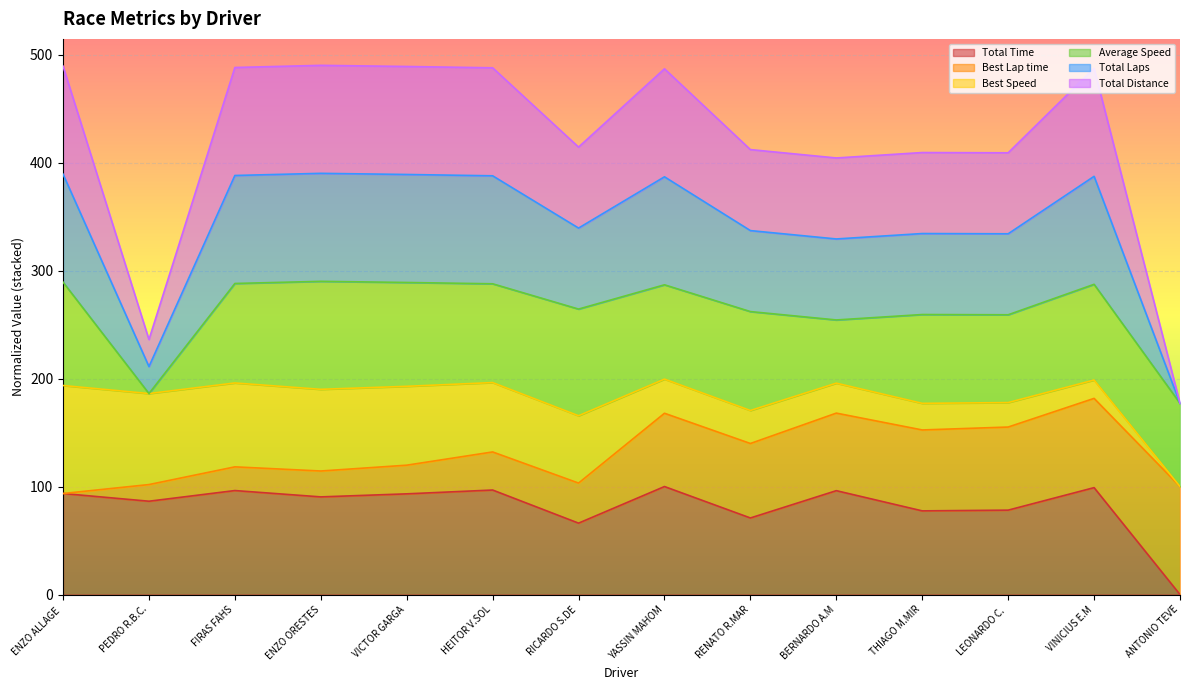

Does the chart display data point markers on the line(s)?

No